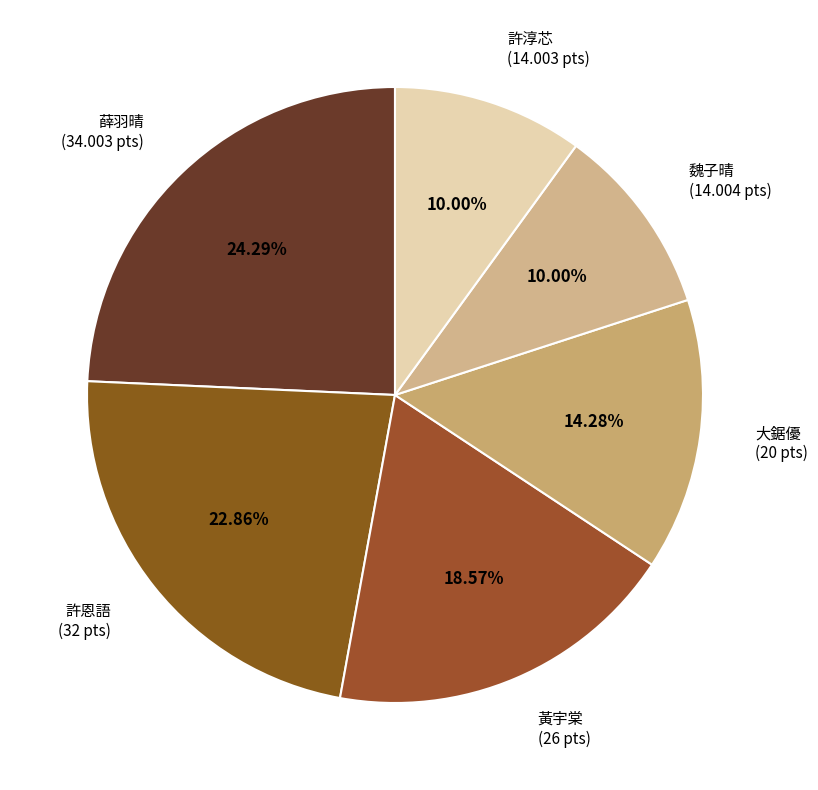

Is the sum of 薛羽晴 and 許恩語 greater than half?

No